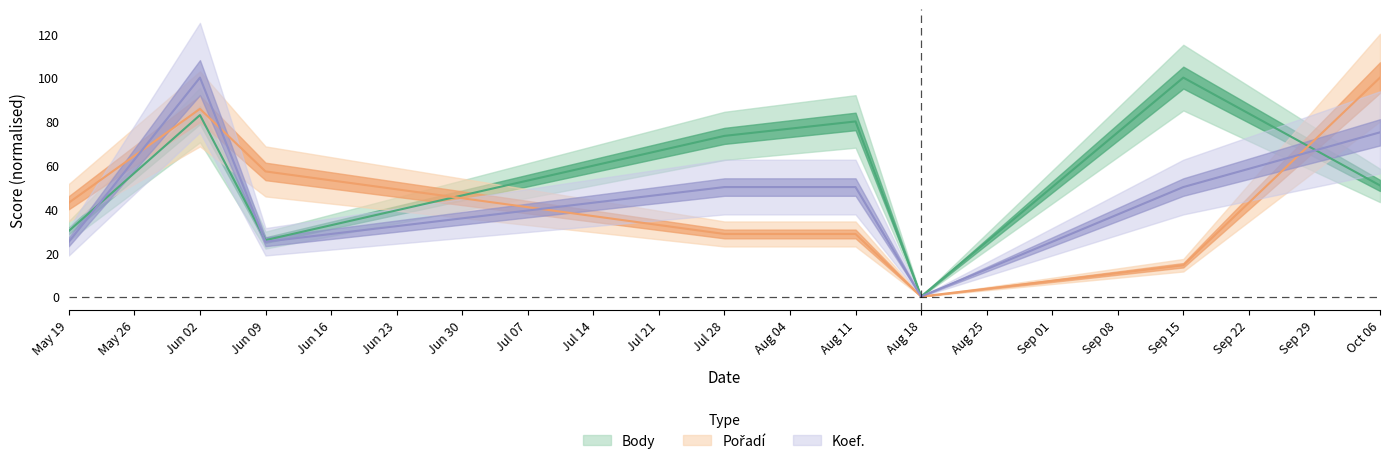

What is the difference between the highest and lowest values at Oct 06?

49.3